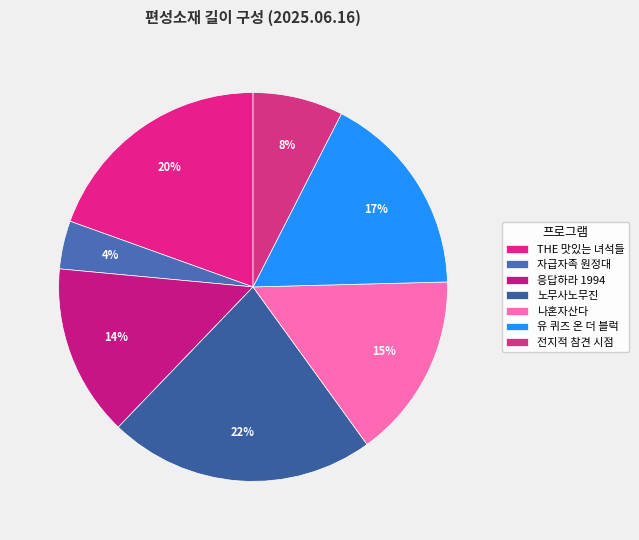

How many segments does this pie chart have?

7